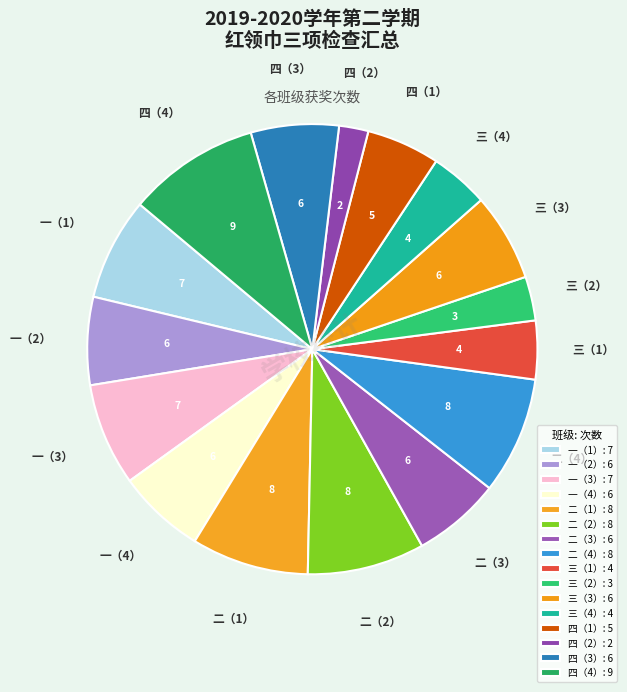

Count the number of slices in the pie.

16